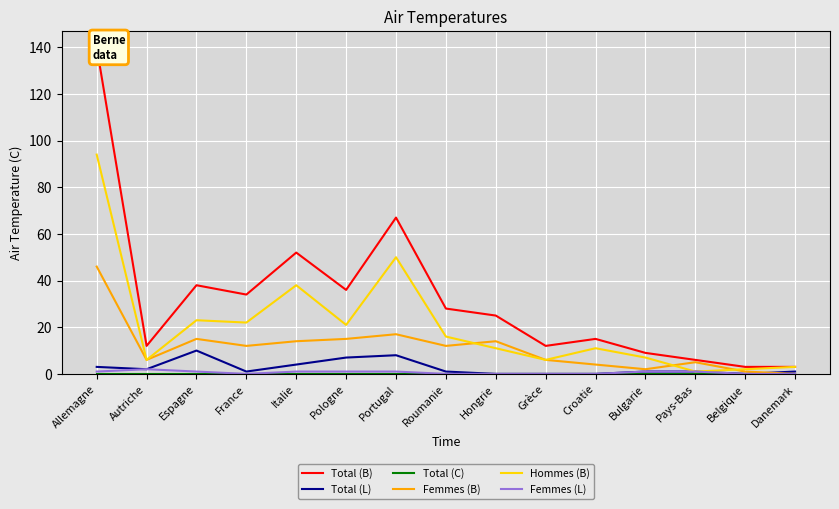

What is the difference between the Total (B) values at Pologne and Bulgarie?

27